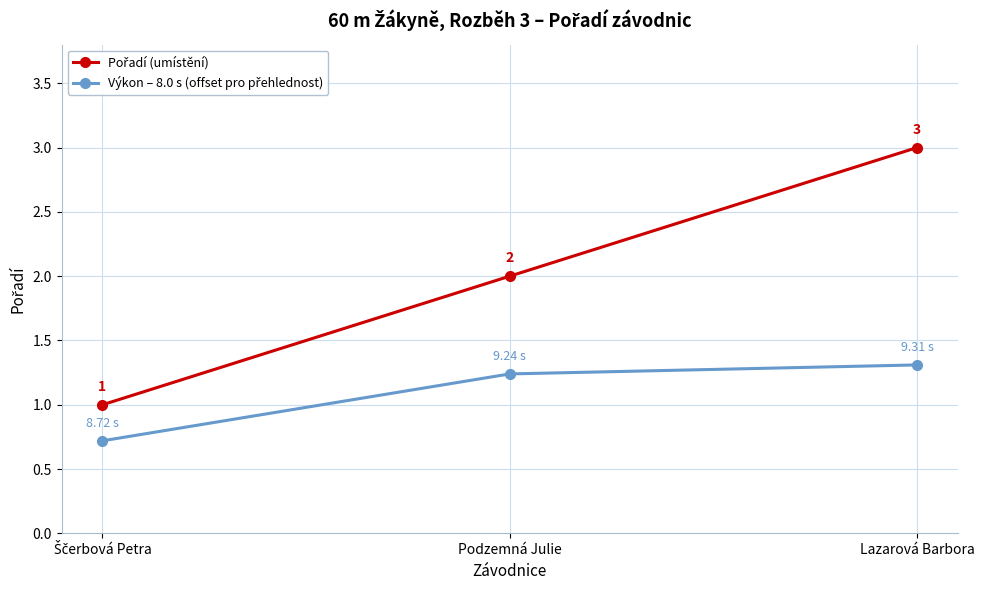

What is the label of the 2nd point from the right?

Podzemná Julie